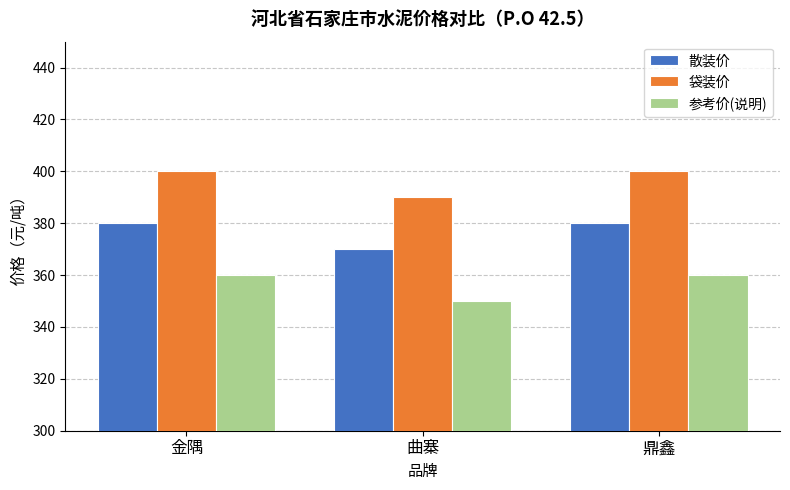

What is the greatest value displayed?

400